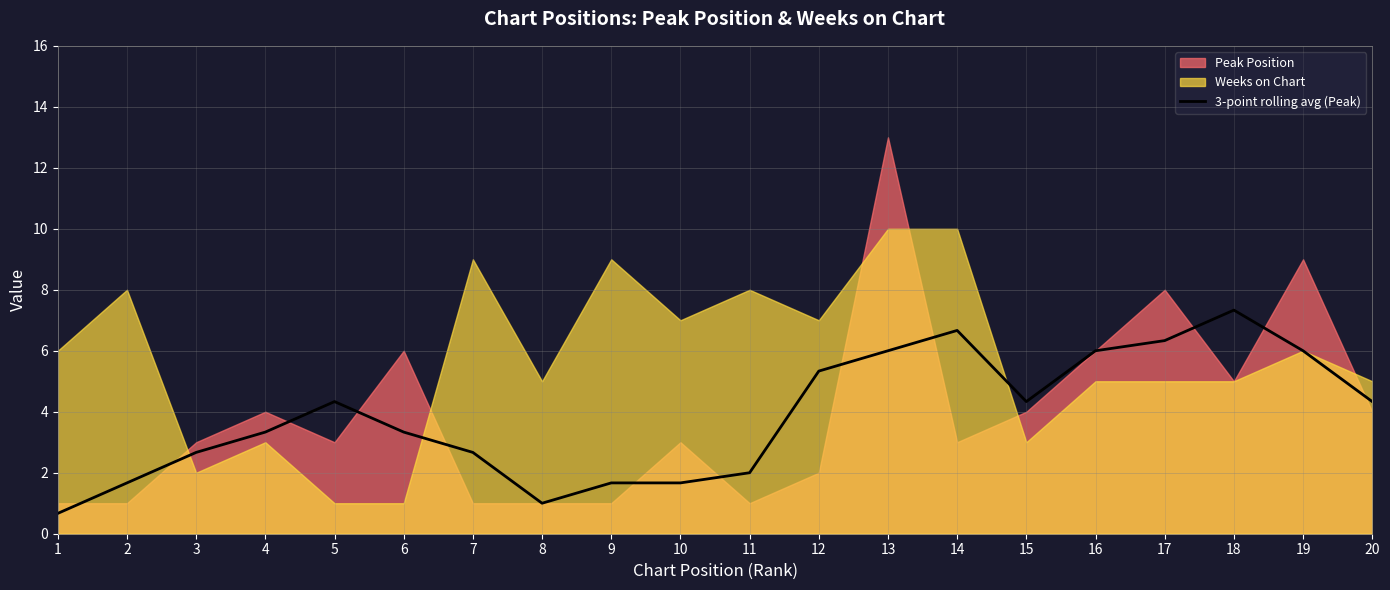

How many values are below 4?

10